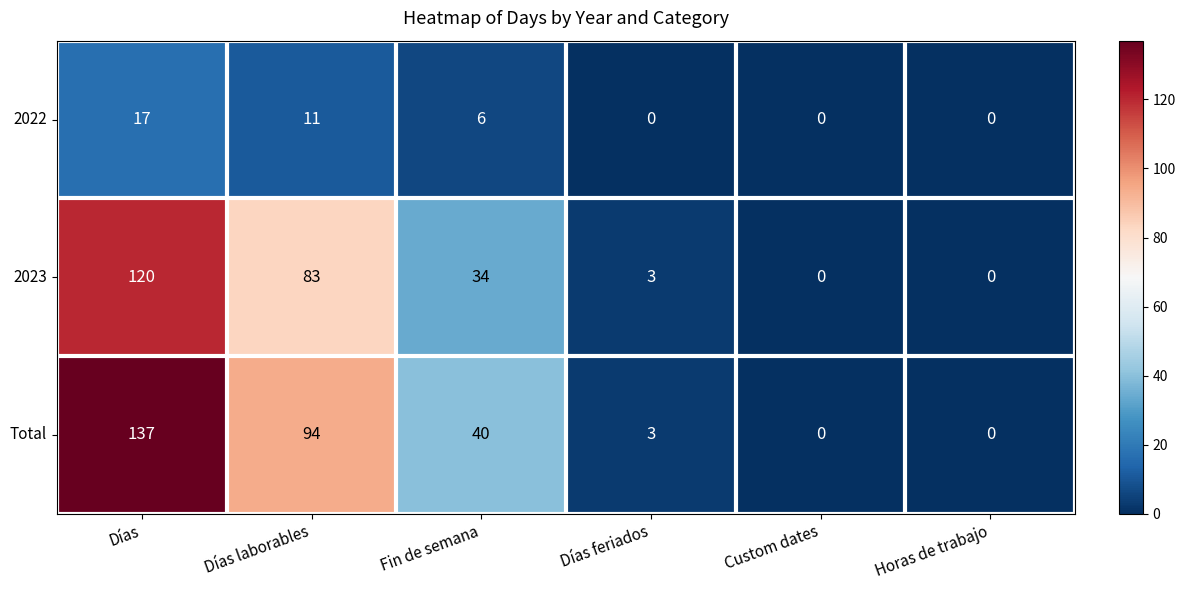

Reading left to right, extract all data points from this chart.

2022: Días=17	Días laborables=11	Fin de semana=6	Días feriados=0	Custom dates=0	Horas de trabajo=0
2023: Días=120	Días laborables=83	Fin de semana=34	Días feriados=3	Custom dates=0	Horas de trabajo=0
Total: Días=137	Días laborables=94	Fin de semana=40	Días feriados=3	Custom dates=0	Horas de trabajo=0